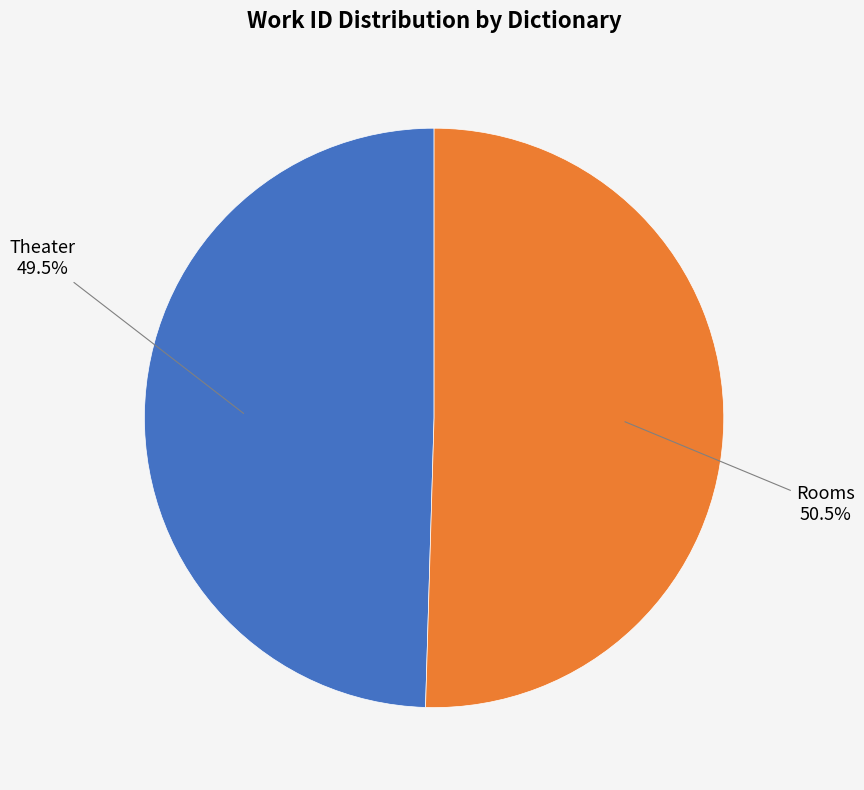

Does any single category account for the majority?

Yes